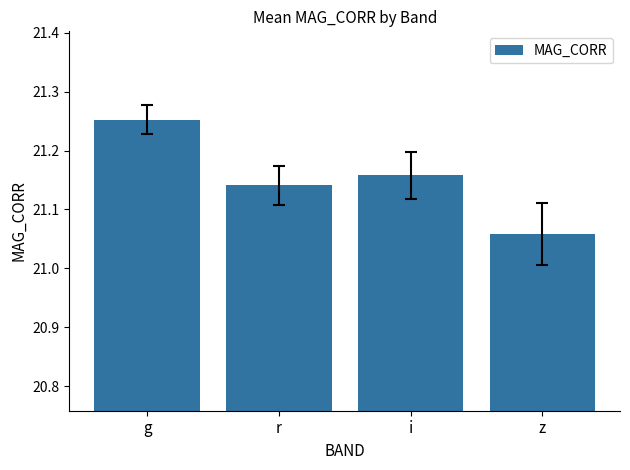

Which has a higher value, r or i?

i